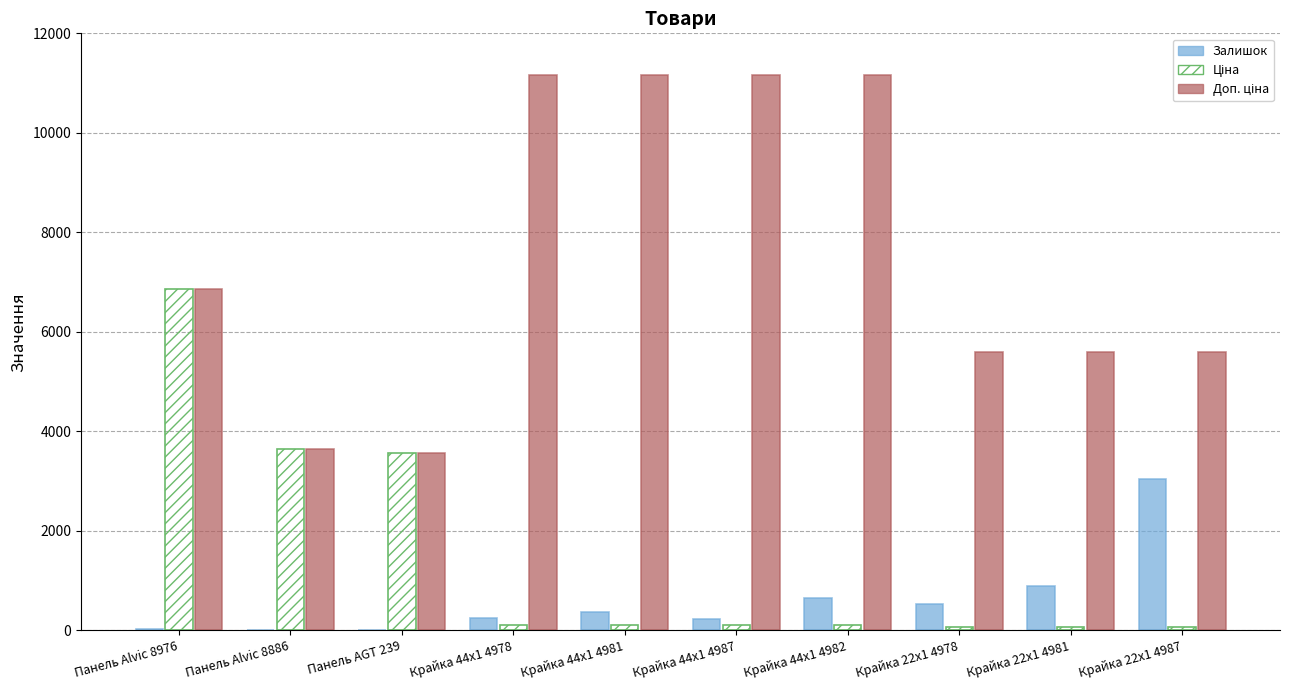

What is the sum of all Залишок values?

5987.0